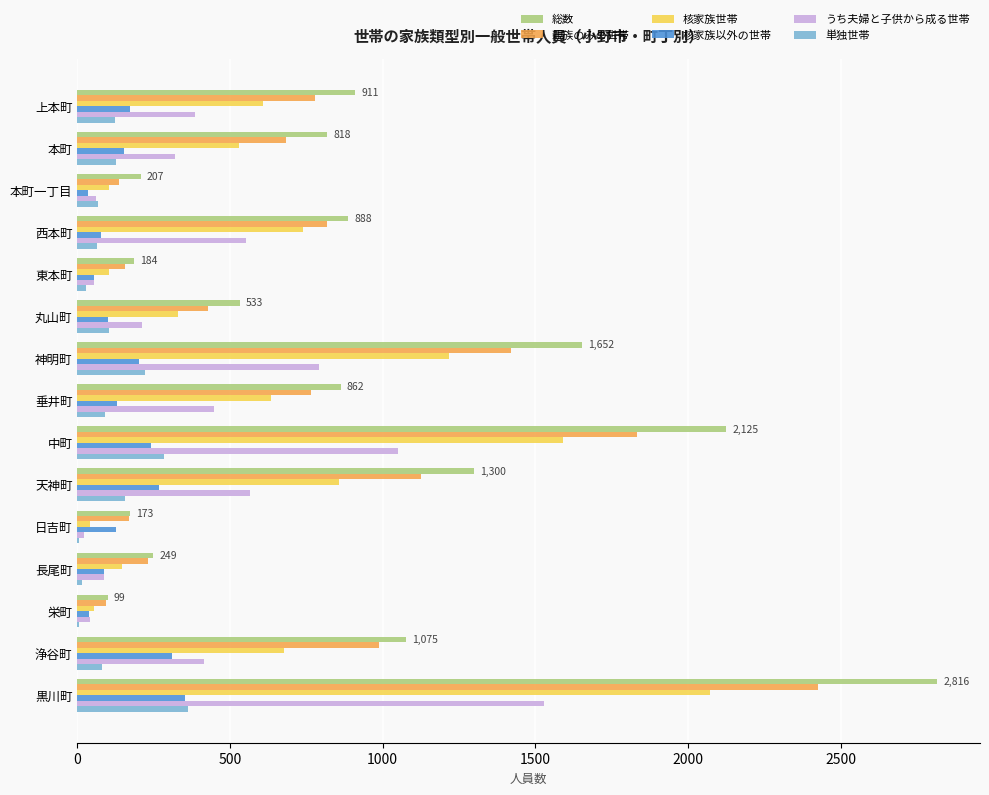

What is the greatest value displayed?

2816